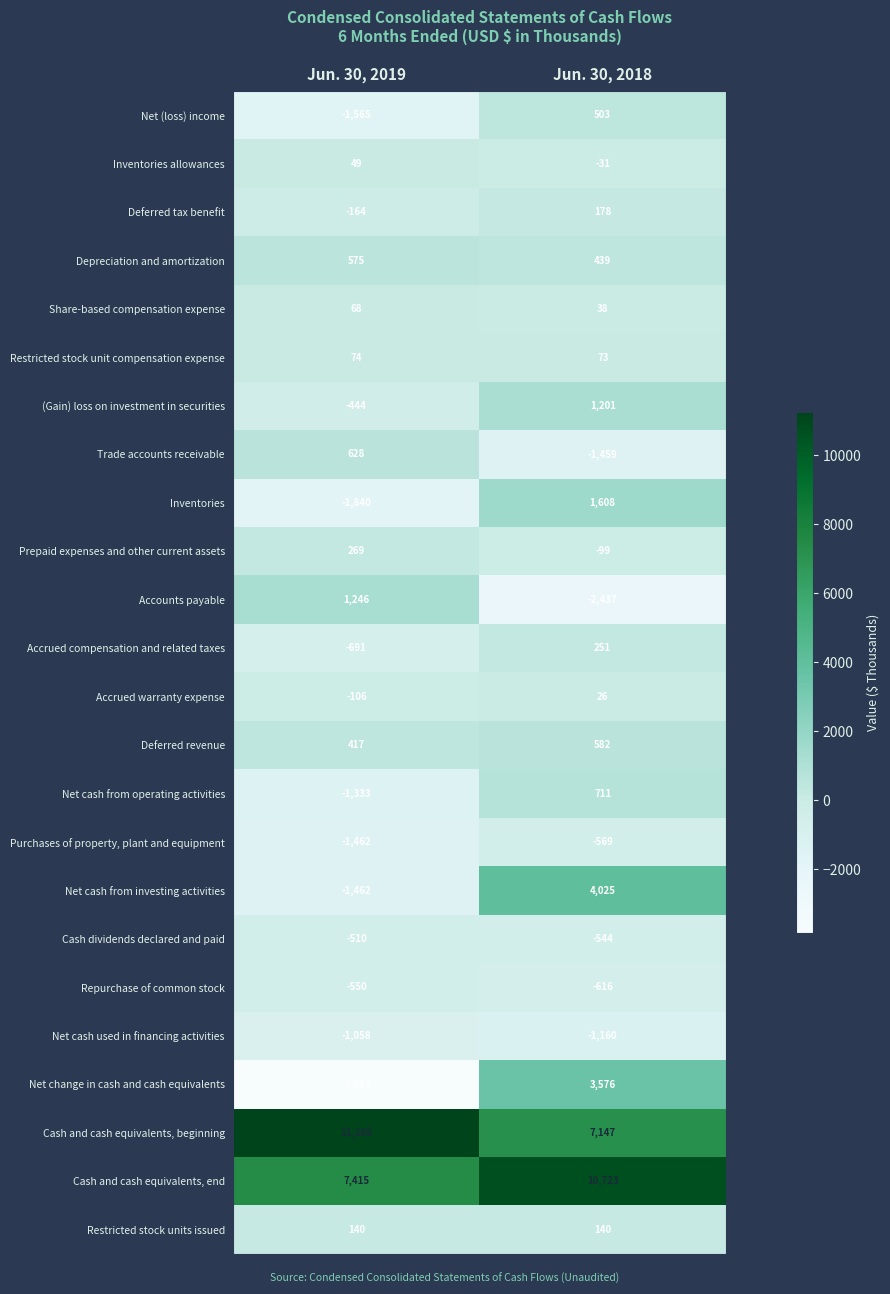

What is the sum of the Net change in cash and cash equivalents values at Jun. 30, 2018 and Jun. 30, 2019?

-277